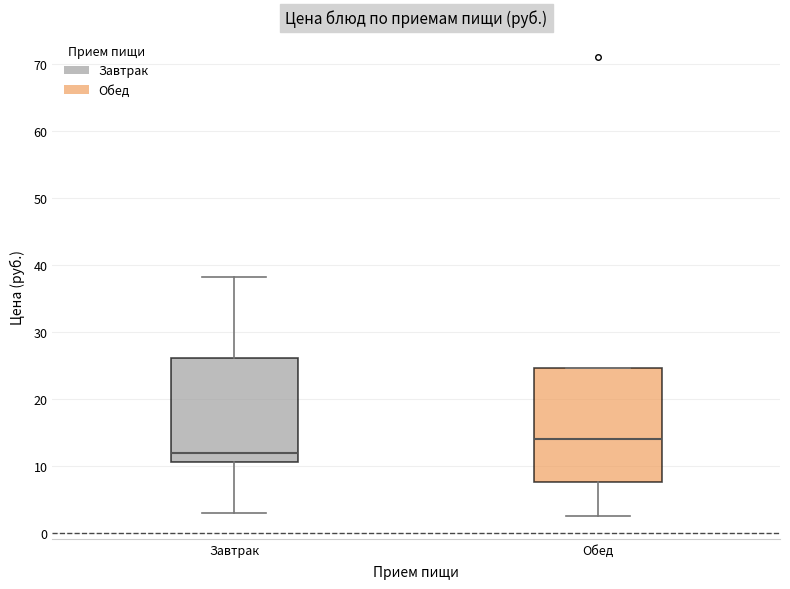

Reading left to right, transcribe this box plot: for each box, give where its median line is, the range the box spans, and where its two whiskers end, as read against the y-axis. The values are not printed on the chart, so give them approximately, as read against the axis.

Завтрак: median 12, box 11 to 26, whiskers 3 to 38
Обед: median 14, box 8 to 25, whiskers 3 to 25